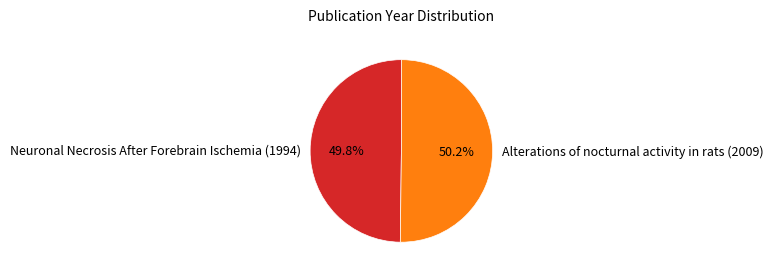

Is there any slice that represents more than half of the pie?

Yes